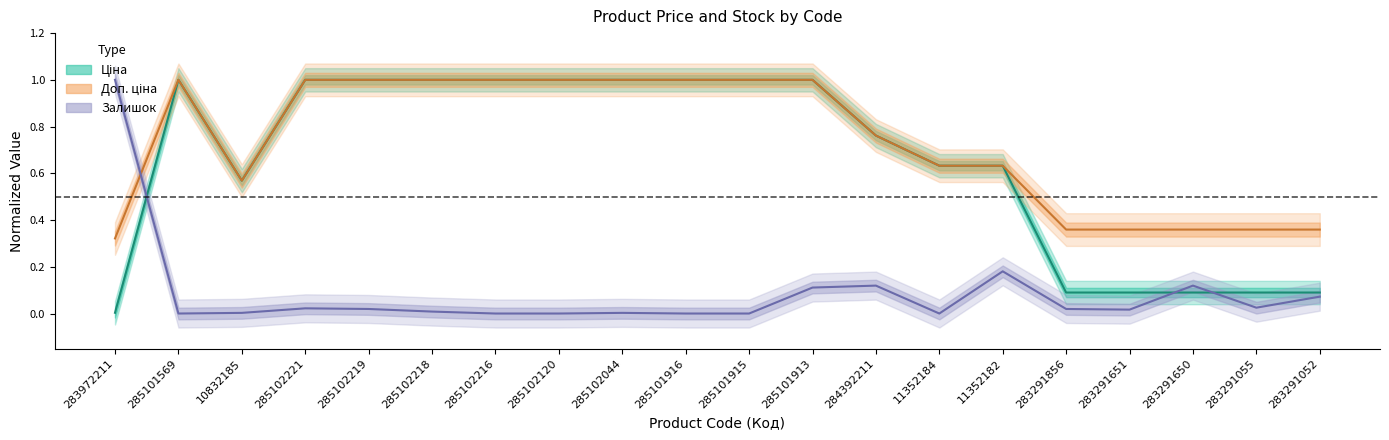

The Ціна series shows 0.8 at 284392211. True or false?

True